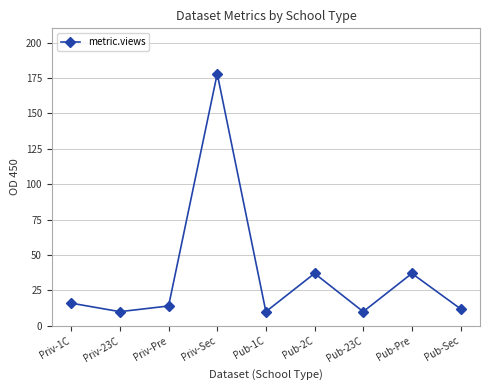

What is the label of the 7th point from the right?

Priv-Pre